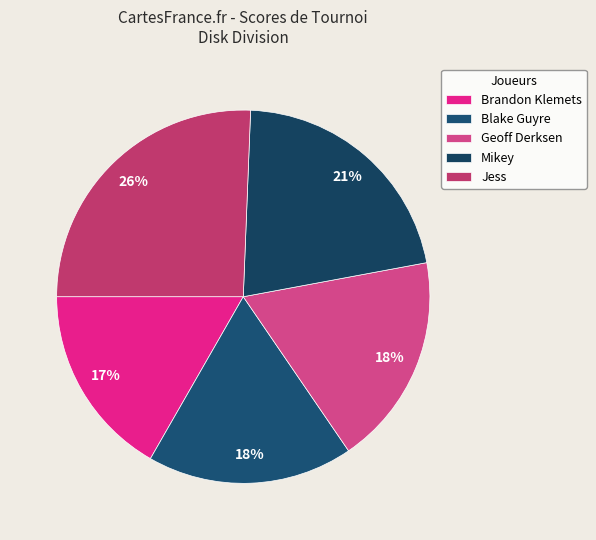

Is there a majority slice in this chart?

No